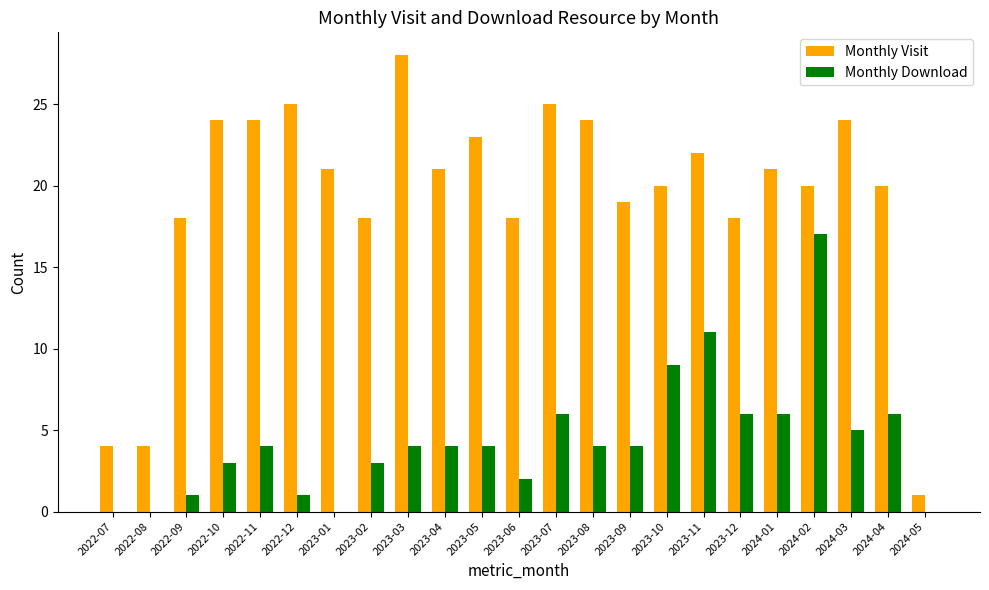

Is it true that Monthly Download equals 7 at 2023-08?

False